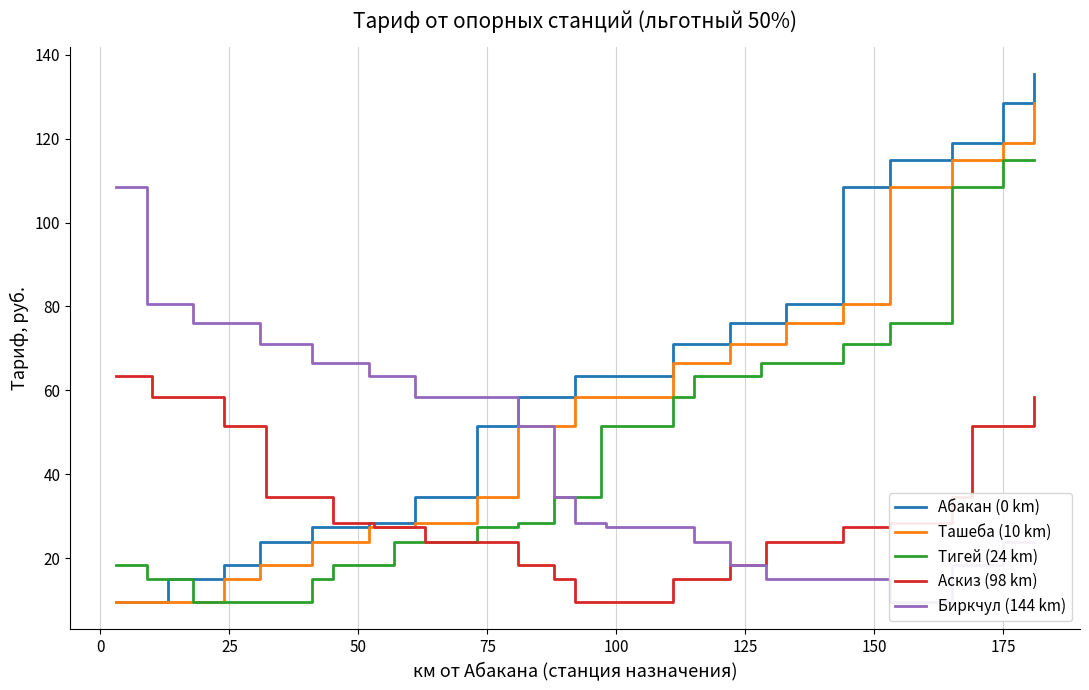

Reading right to left, transcribe all the data shown in this chart.

Абакан (0 km): 135.5	128.5	128.5	119.0	119.0	115.0	115.0	108.5	80.5	76.0	76.0	76.0	71.0	71.0	63.5	63.5	63.5	58.5	58.5	51.5	34.5	34.5	28.5	28.5	28.5	27.5	27.5	24.0	24.0	24.0	18.5	15.0	15.0	15.0	9.5	9.5	9.5	9.5
Ташеба (10 km): 128.5	119.0	119.0	115.0	115.0	108.5	108.5	80.5	76.0	71.0	71.0	71.0	66.5	66.5	58.5	58.5	58.5	51.5	51.5	34.5	28.5	28.5	27.5	27.5	27.5	24.0	24.0	18.5	18.5	18.5	15.0	9.5	9.5	9.5	9.5	9.5	9.5	9.5
Тигей (24 km): 115.0	115.0	115.0	108.5	108.5	76.0	76.0	71.0	66.5	66.5	66.5	63.5	63.5	58.5	51.5	51.5	34.5	34.5	28.5	27.5	24.0	24.0	24.0	18.5	18.5	18.5	15.0	9.5	9.5	9.5	9.5	9.5	15.0	15.0	15.0	15.0	18.5	18.5
Аскиз (98 km): 58.5	51.5	51.5	51.5	34.5	28.5	28.5	27.5	24.0	24.0	18.5	18.5	15.0	15.0	9.5	9.5	9.5	15.0	18.5	24.0	24.0	27.5	27.5	27.5	28.5	28.5	34.5	34.5	34.5	51.5	51.5	58.5	58.5	58.5	58.5	63.5	63.5	63.5
Биркчул (144 km): 24.0	24.0	24.0	18.5	18.5	9.5	9.5	15.0	15.0	15.0	18.5	18.5	24.0	27.5	27.5	28.5	28.5	34.5	51.5	58.5	58.5	58.5	63.5	63.5	63.5	66.5	66.5	71.0	71.0	71.0	76.0	76.0	80.5	80.5	80.5	80.5	108.5	108.5